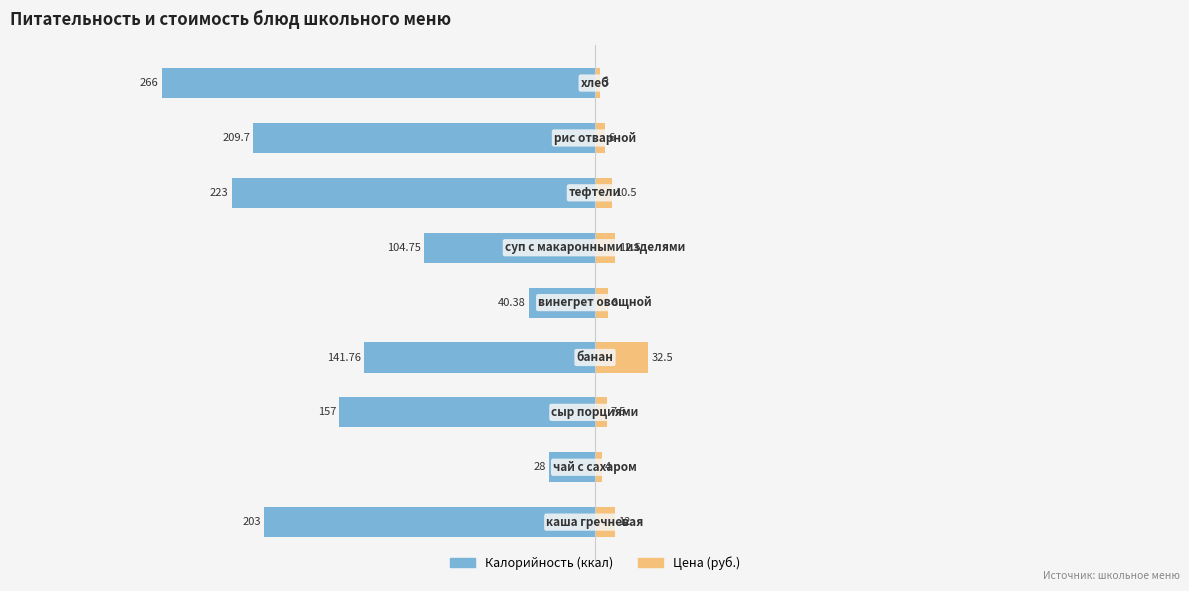

What position from the left is −300?

2